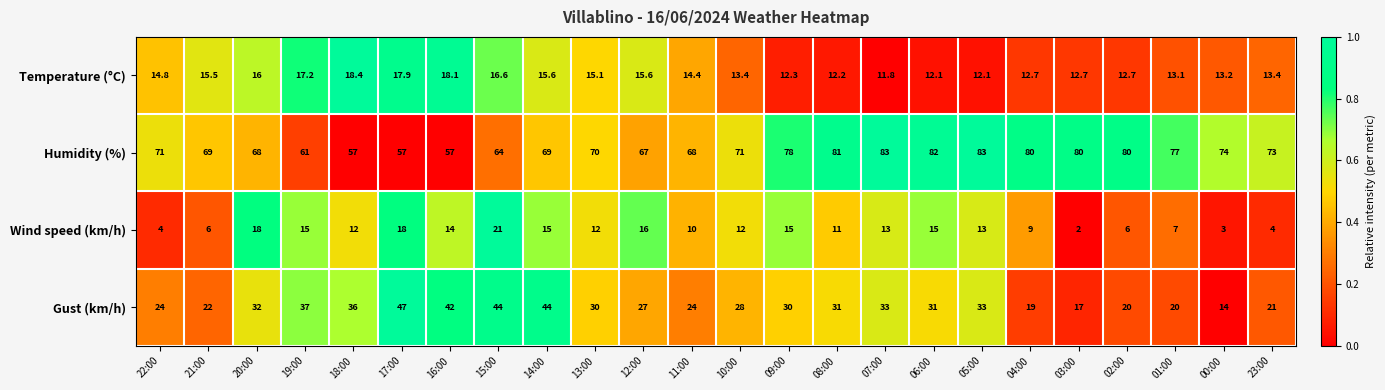

Which label corresponds to the smallest value in the chart?

03:00